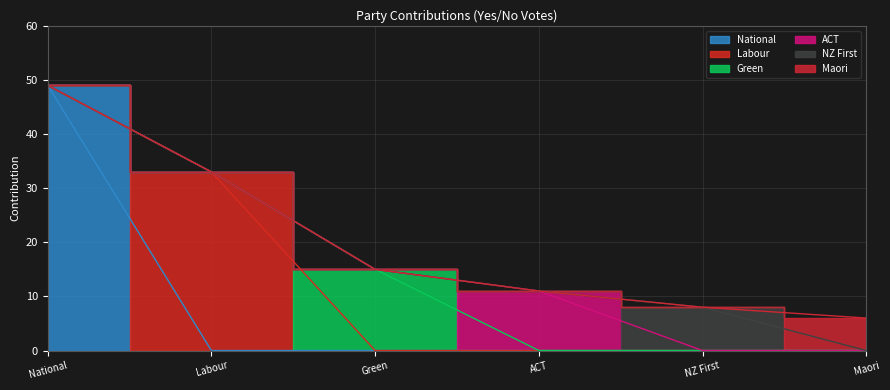

True or false: NZ First and National intersect in this chart.

False